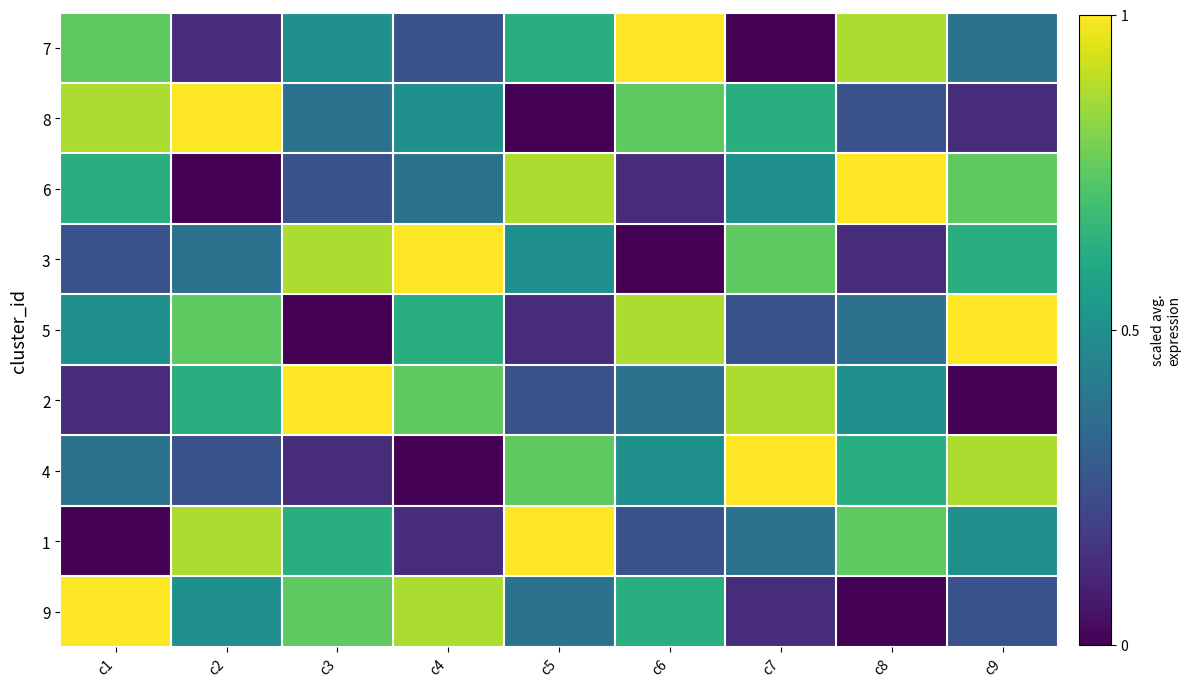

How many categories are shown in the chart?

9